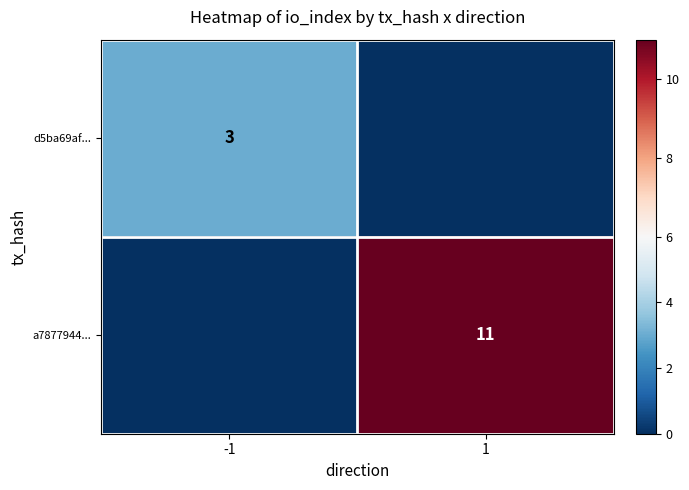

The d5ba69af... series shows 3 at -1. True or false?

True